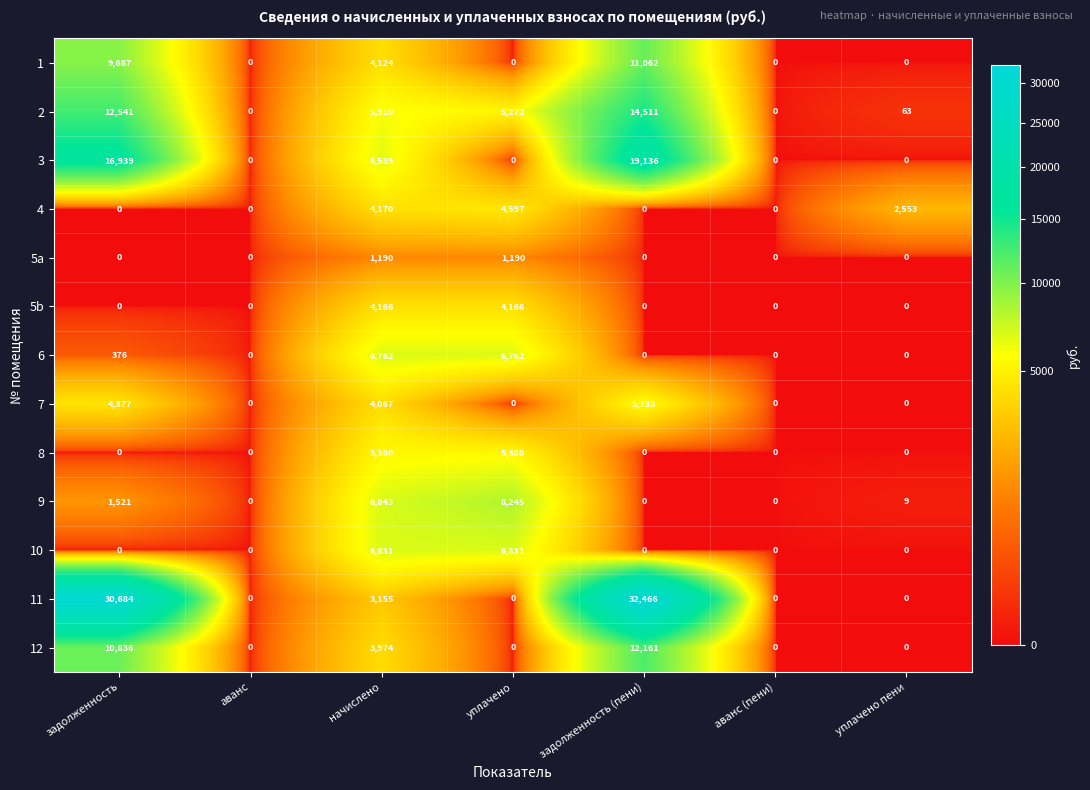

At which category does the chart reach its peak across all series?

задолженность (пени)